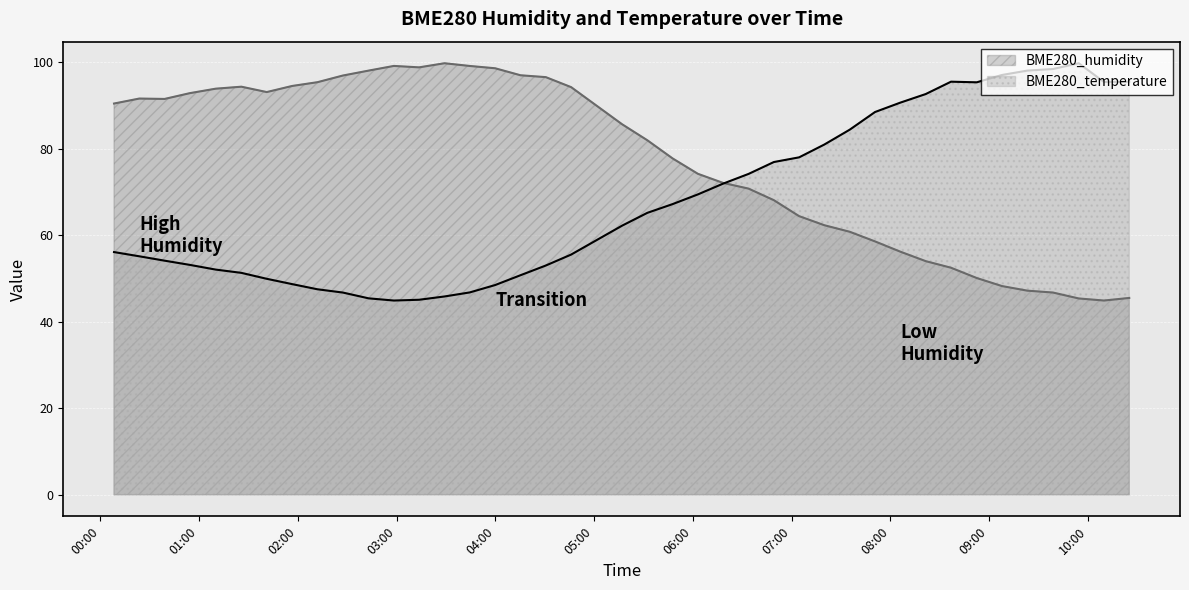

Rank the categories by BME280_temperature value from lowest to highest.

2021/06/04 02:58:20, 2021/06/04 03:13:40, 2021/06/04 02:43:00, 2021/06/04 03:29:06, 2021/06/04 02:27:21, 2021/06/04 03:44:29, 2021/06/04 02:11:53, 2021/06/04 03:59:51, 2021/06/04 01:56:31, 2021/06/04 01:41:05, 2021/06/04 04:15:18, 2021/06/04 01:25:40, 2021/06/04 01:10:02, 2021/06/04 04:30:39, 2021/06/04 00:54:22, 2021/06/04 00:39:00, 2021/06/04 00:23:38, 2021/06/04 04:46:02, 2021/06/04 00:08:17, 2021/06/04 05:17:01, 2021/06/04 05:32:22, 2021/06/04 05:47:44, 2021/06/04 06:03:05, 2021/06/04 06:18:26, 2021/06/04 06:33:52, 2021/06/04 06:49:14, 2021/06/04 07:04:35, 2021/06/04 07:19:55, 2021/06/04 07:35:20, 2021/06/04 07:50:43, 2021/06/04 08:06:05, 2021/06/04 08:21:32, 2021/06/04 08:52:32, 2021/06/04 10:09:50, 2021/06/04 08:36:53, 2021/06/04 10:25:11, 2021/06/04 09:07:53, 2021/06/04 09:23:18, 2021/06/04 09:38:49, 2021/06/04 09:54:30